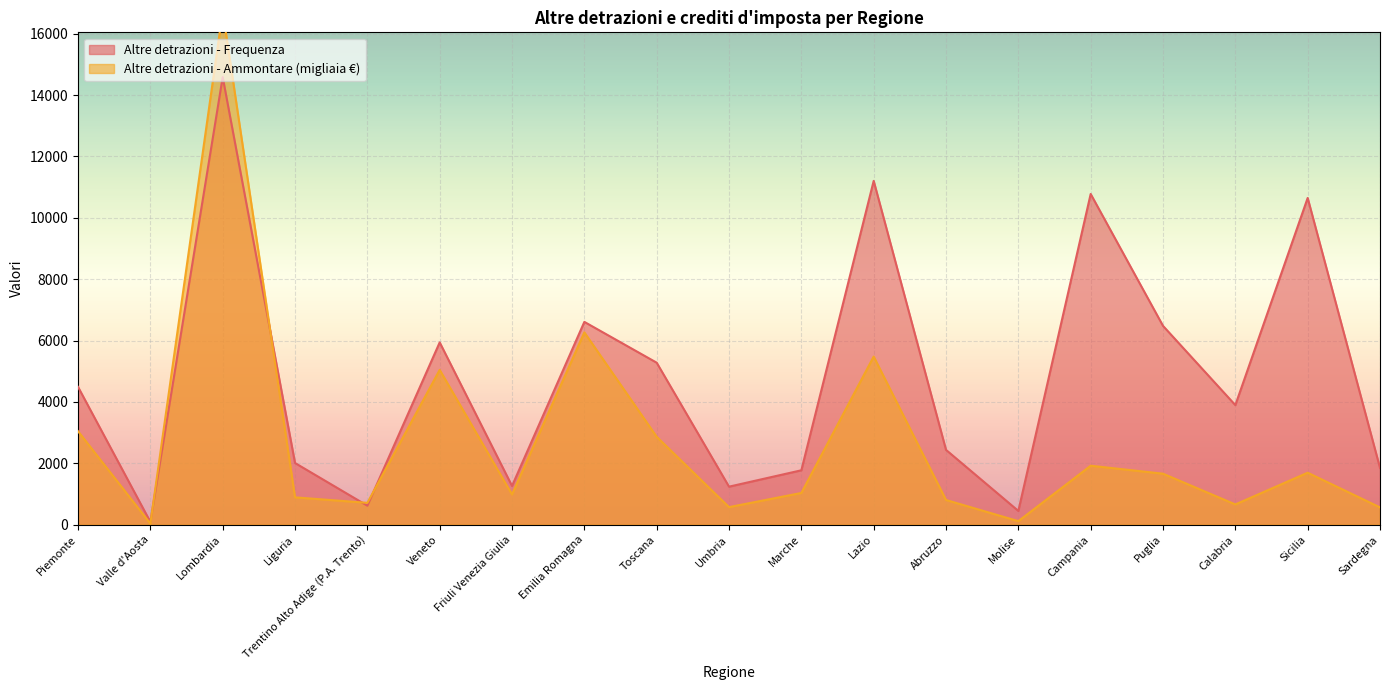

After their last crossing, which series has the higher values: Altre detrazioni e crediti d'imposta - Frequenza or Altre detrazioni e crediti d'imposta - Ammontare?

Altre detrazioni e crediti d'imposta - Frequenza